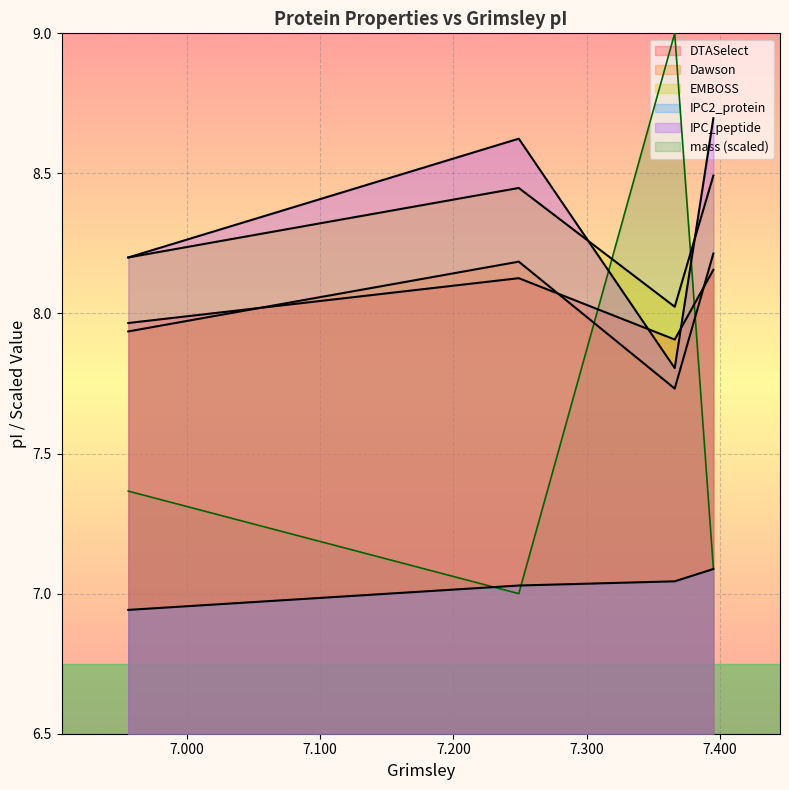

How many series are shown in this chart?

6